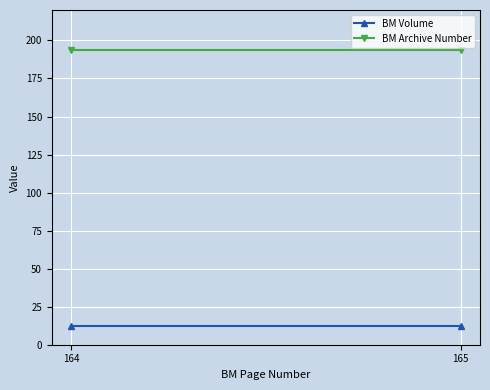

Reading right to left, transcribe all the data shown in this chart.

BM Volume: 165=12	164=12
BM Archive Number: 165=194	164=194